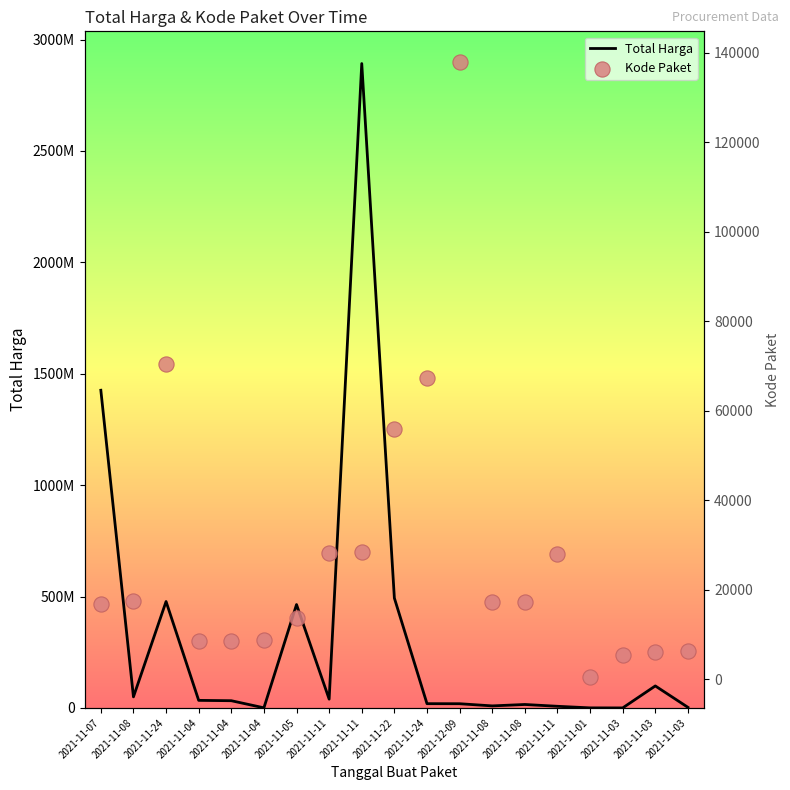

Which series contains the lowest Y value?

Kode Paket